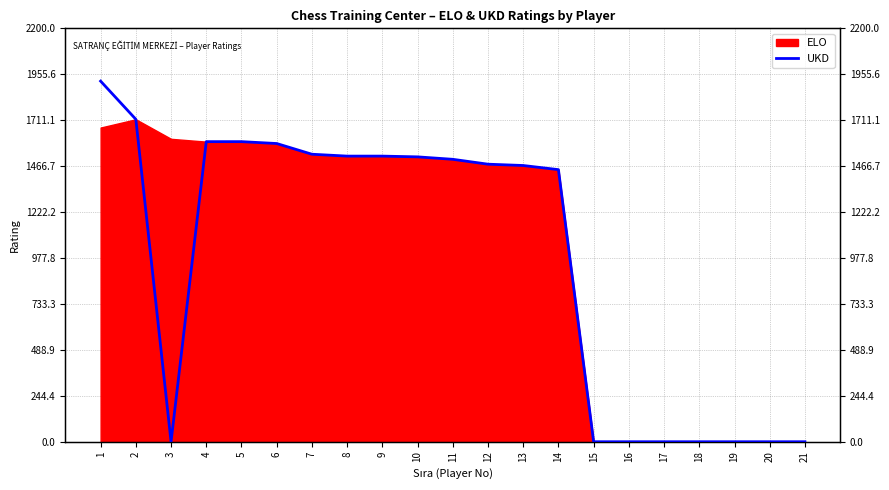

Rank the categories by value from highest to lowest.

1, 2, 4, 5, 6, 7, 8, 9, 10, 11, 12, 13, 14, 3, 15, 16, 17, 18, 19, 20, 21